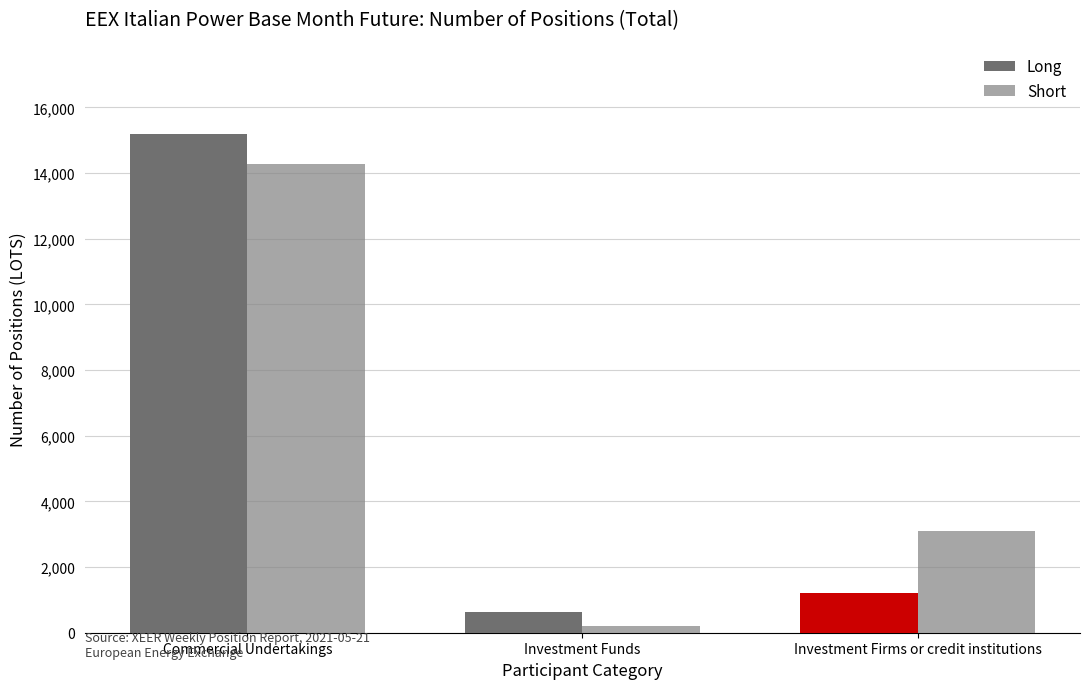

At which category is the sum across all series the highest?

Commercial Undertakings